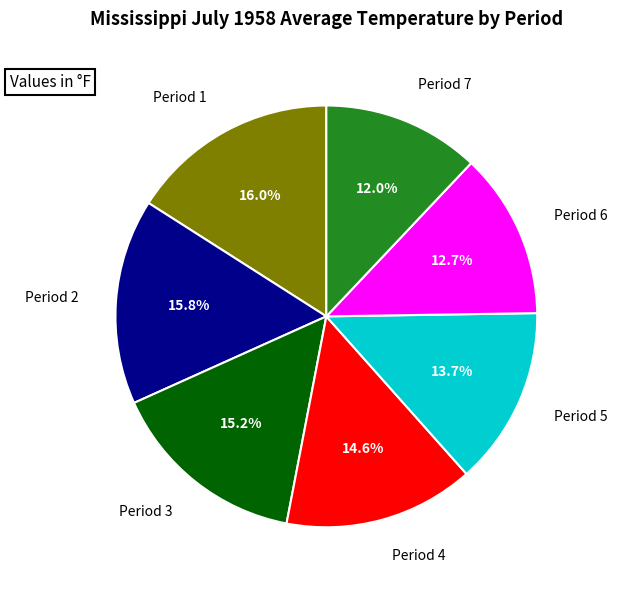

Does any single category account for the majority?

No